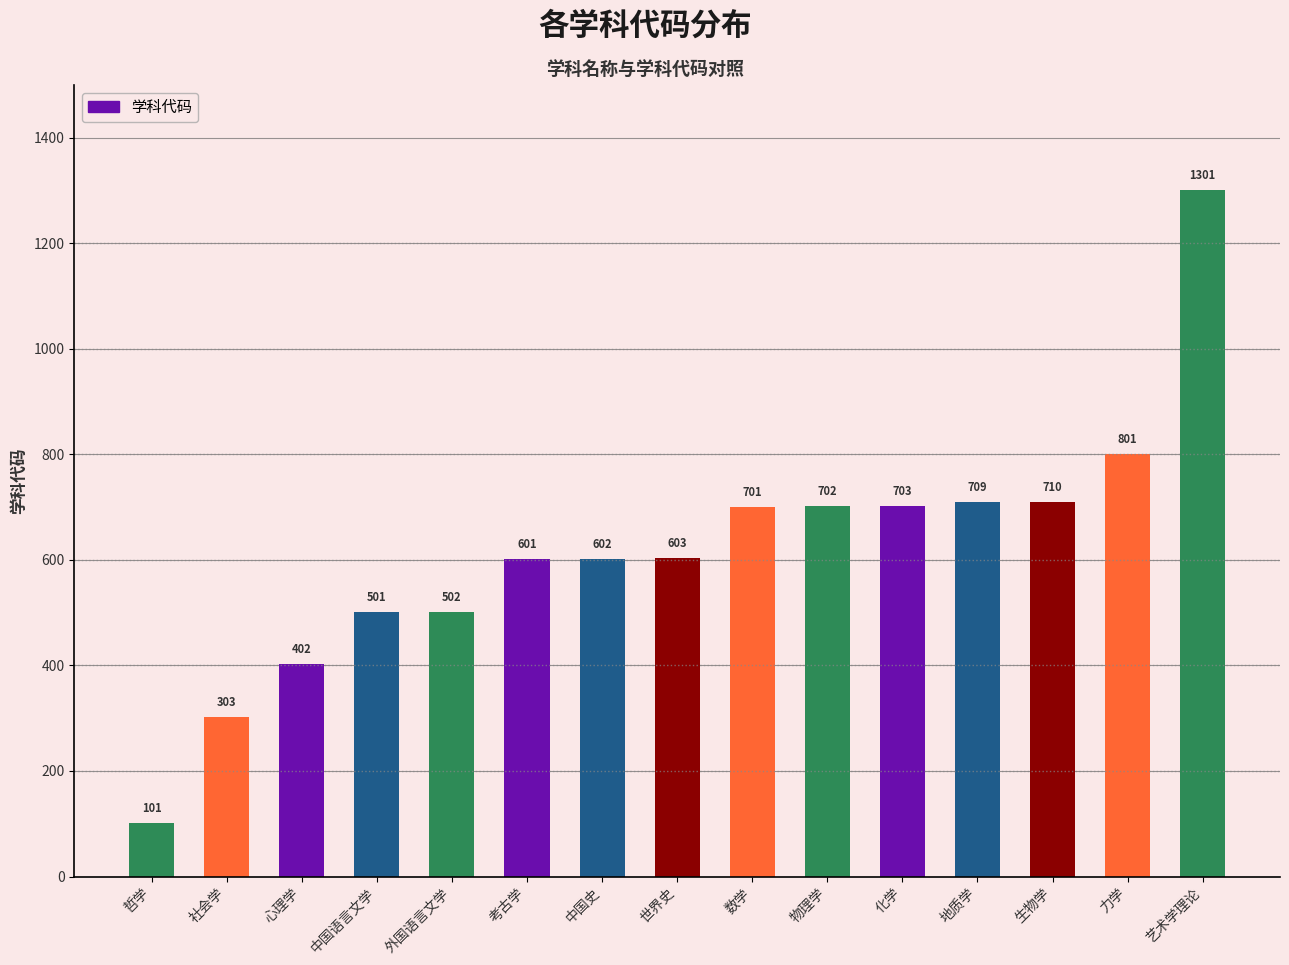

What is the sum of all values?

9242